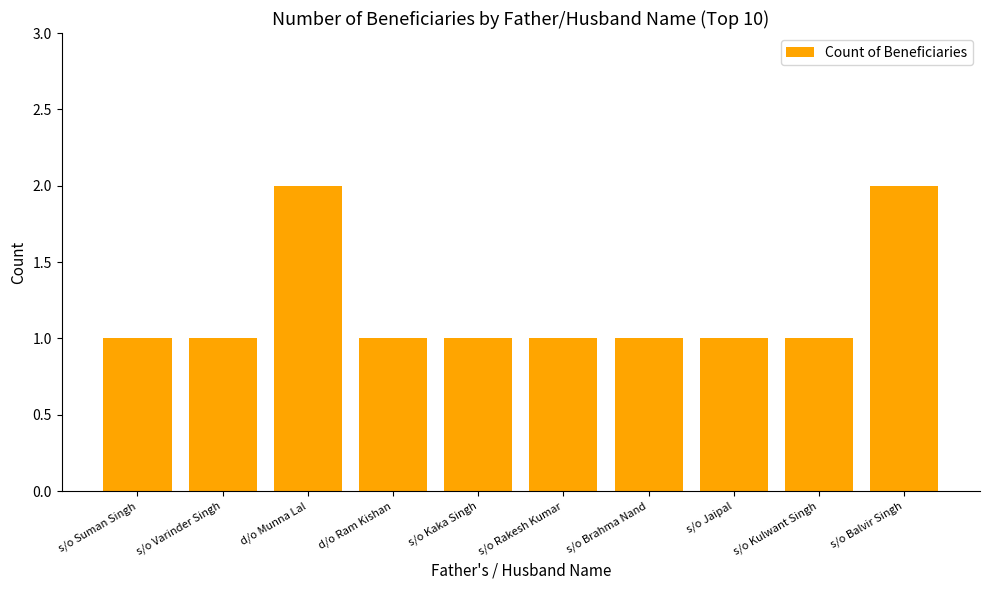

What is the label of the 4th bar from the right?

s/o Brahma Nand